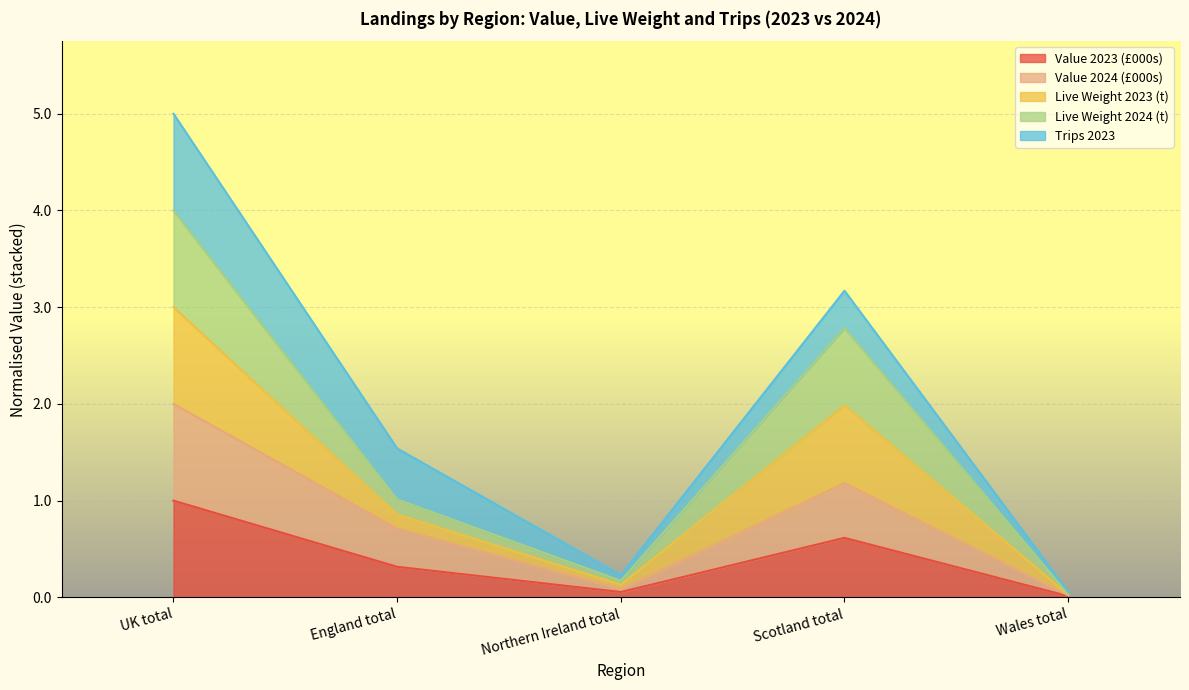

True or false: Value 2024 (£000s) and Live Weight 2023 (t) intersect in this chart.

False